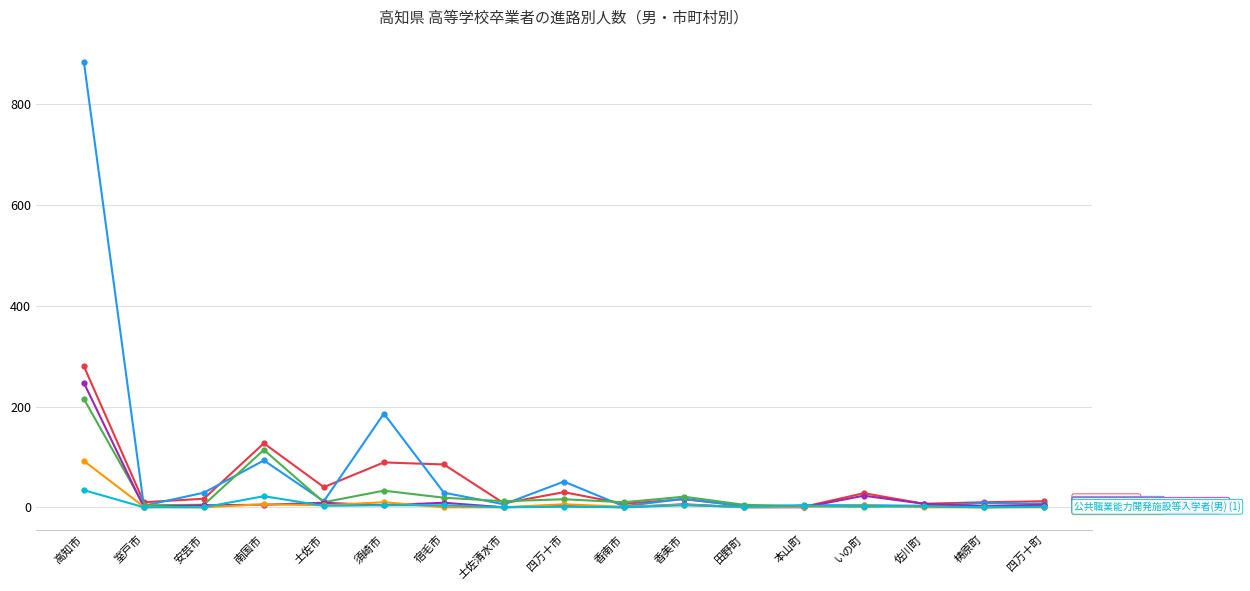

What is the label of the 8th point from the right?

香南市